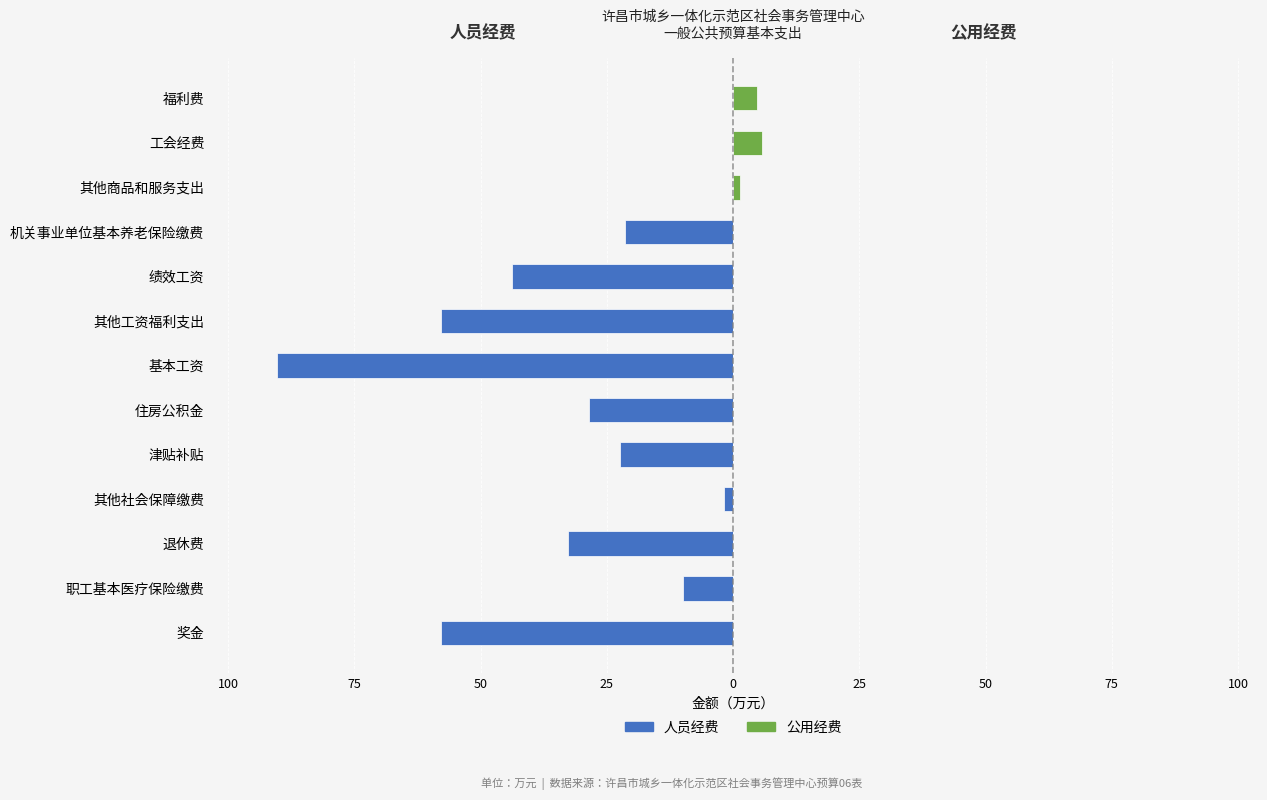

What is the average value of the 公用经费 series?

0.9